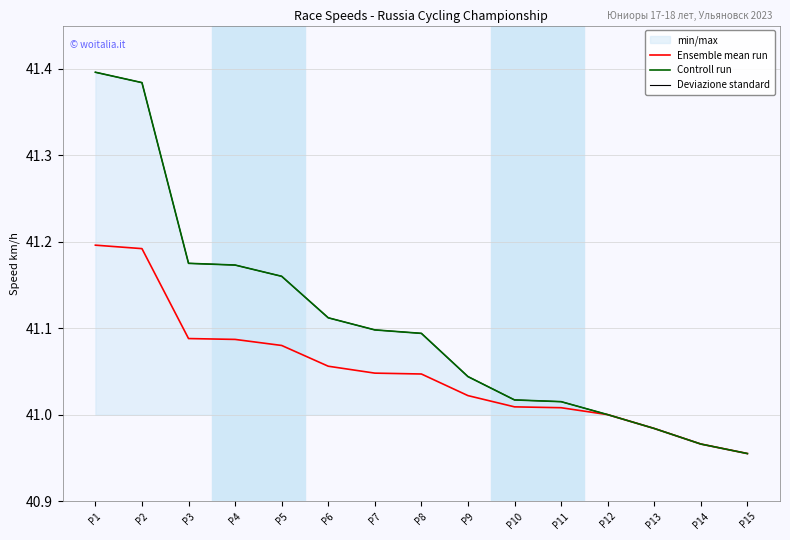

What is the total value across all series at P6?

123.3